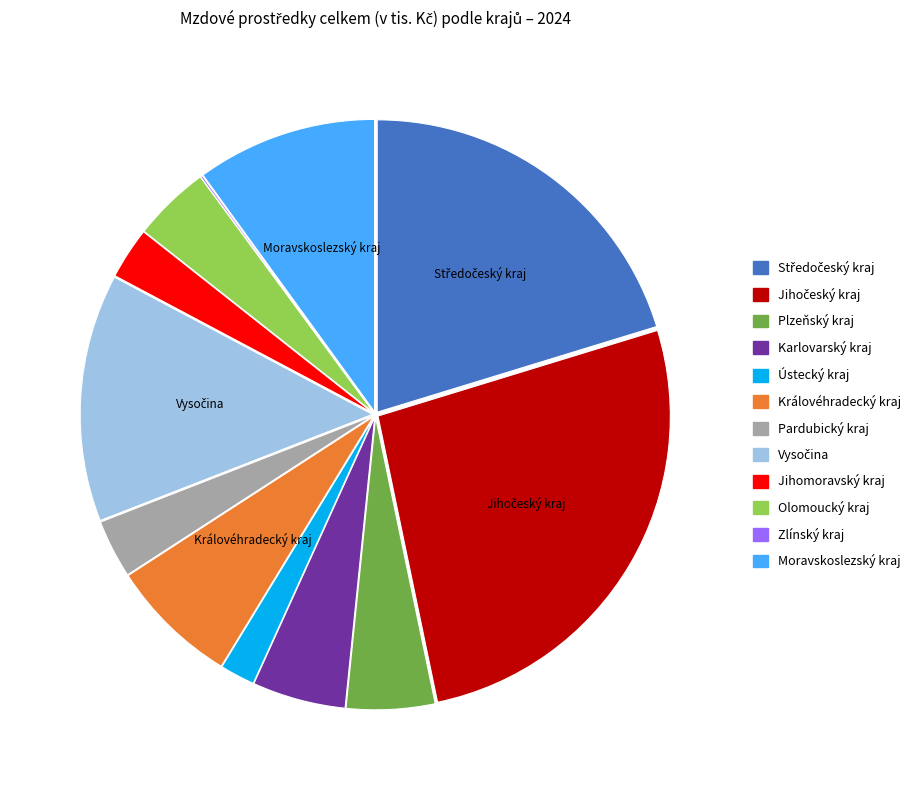

True or false: Karlovarský kraj accounts for 14% of the total.

False